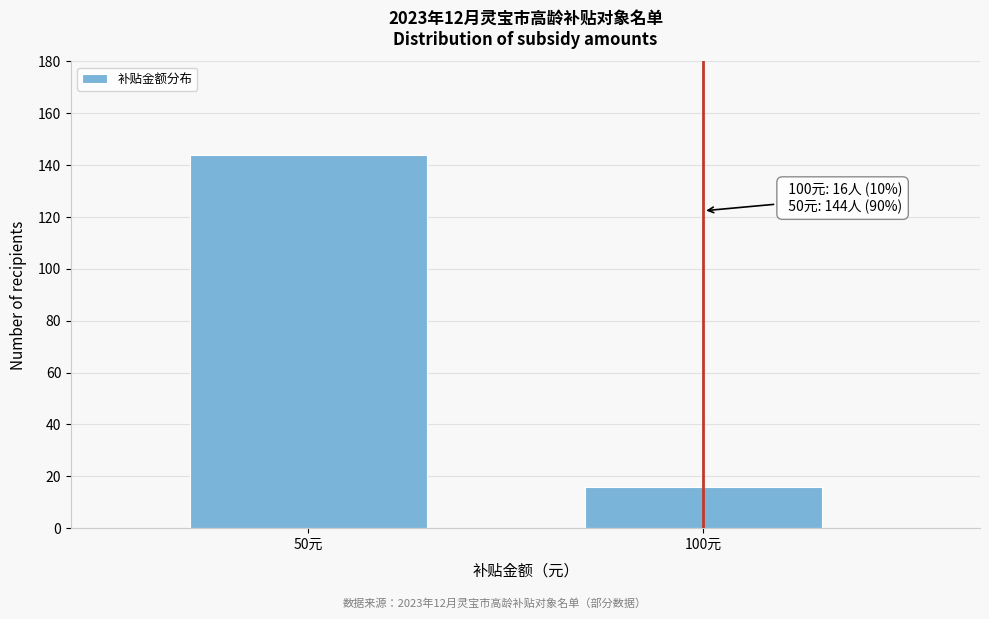

Reading right to left, transcribe all the data shown in this chart.

16	144